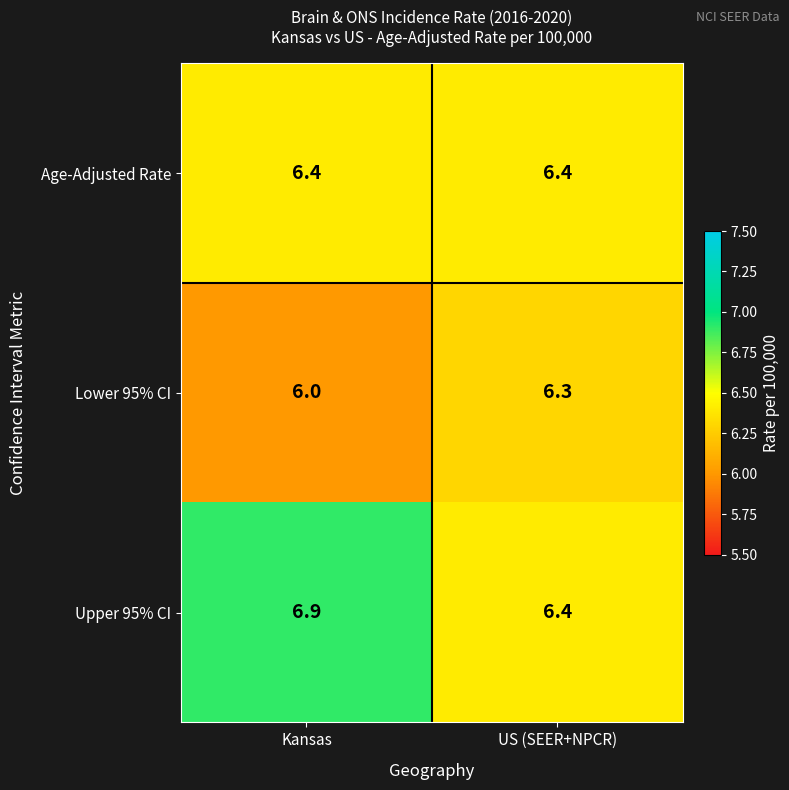

What is the maximum value for Lower 95% CI?

6.3